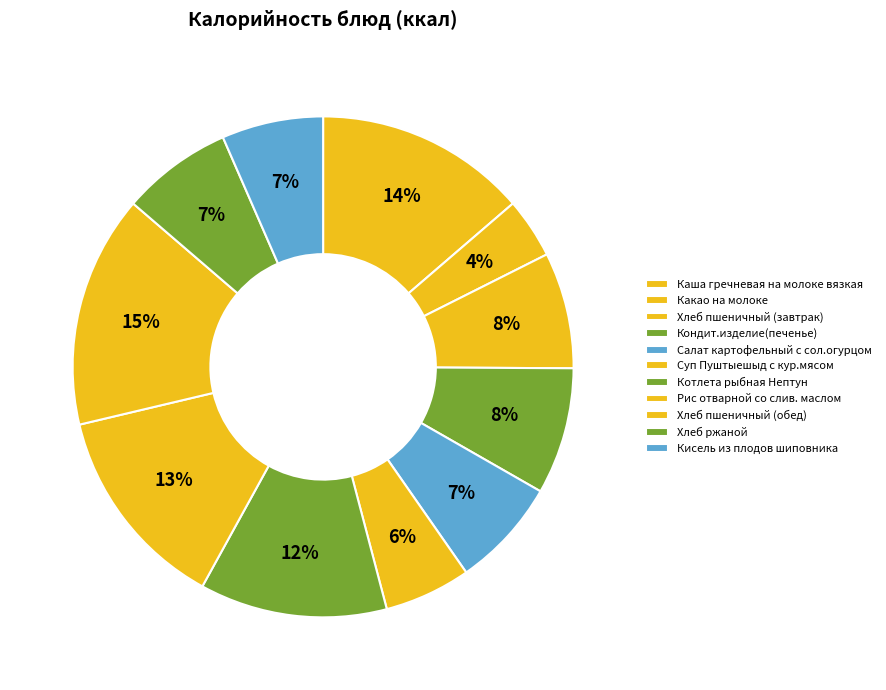

To the nearest percent, what percentage of the pie is Хлеб пшеничный (завтрак)?

8%